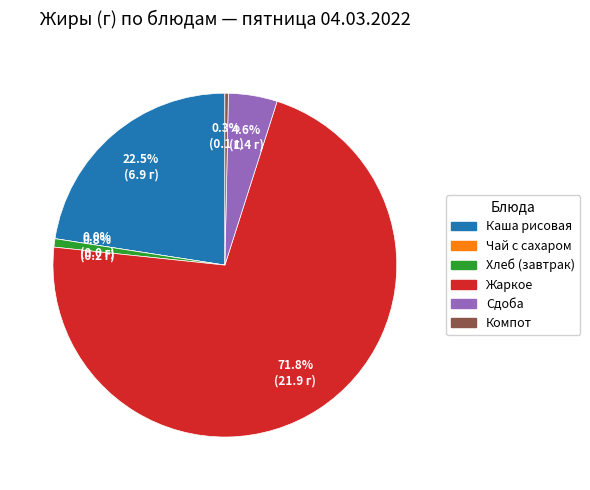

To the nearest percent, what portion does Хлеб витаминизированный (завтрак) represent?

1%